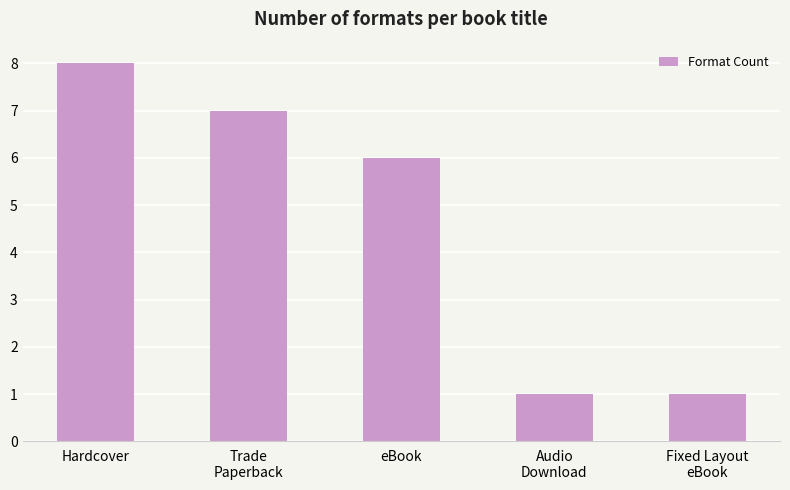

Are the bars grouped side by side (vs. stacked)?

No